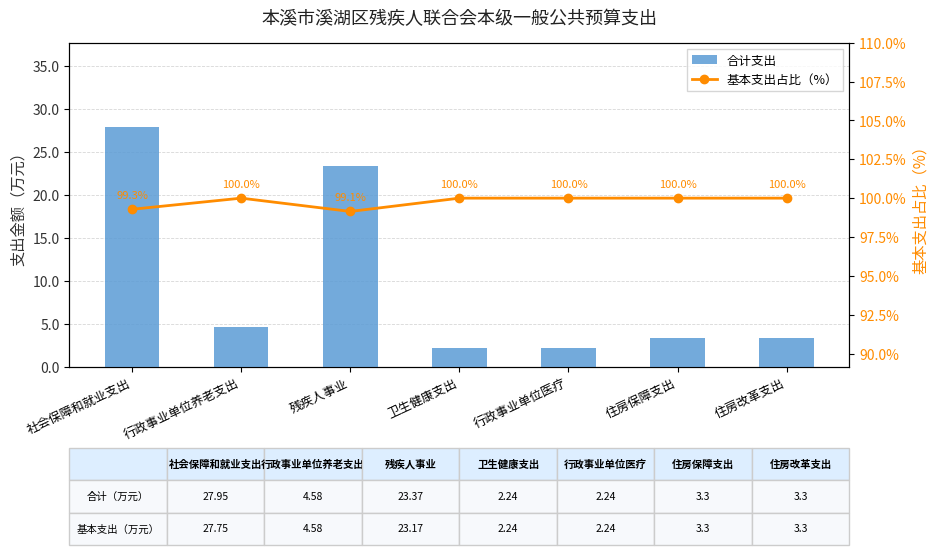

Which label corresponds to the largest value in the chart?

行政事业单位养老支出